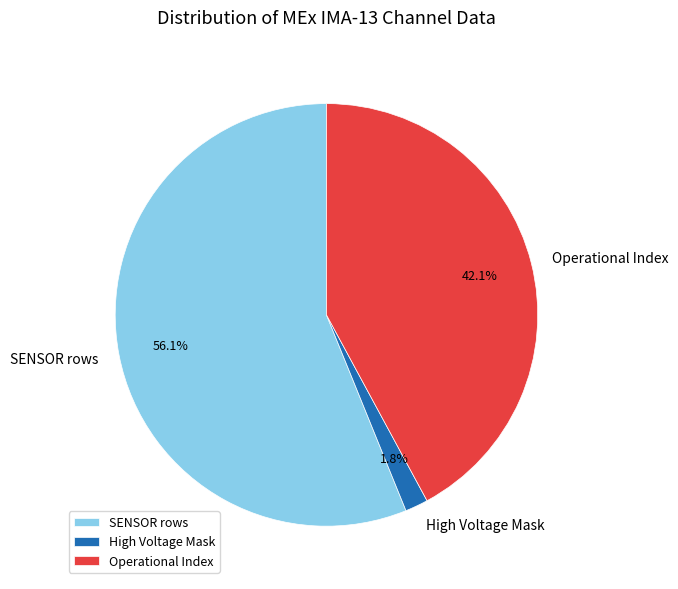

Rank the categories by value from highest to lowest.

SENSOR rows, Operational Index, High Voltage Mask